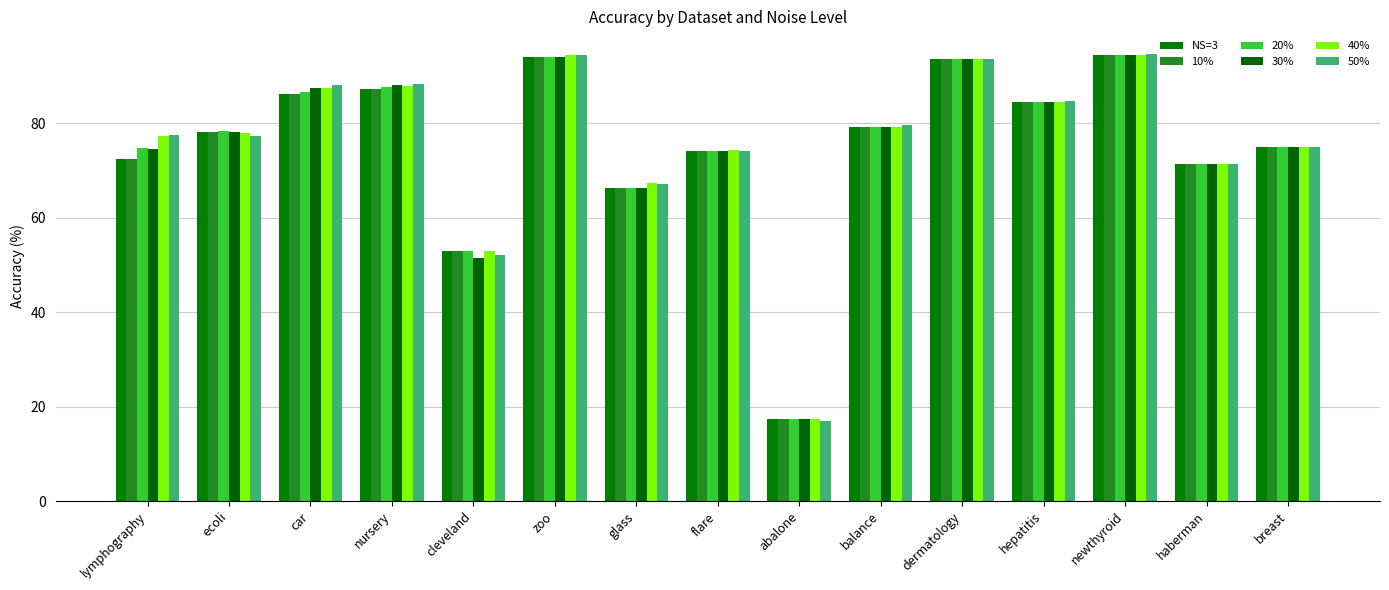

The 20% series shows 24.5 at lymphography. True or false?

False